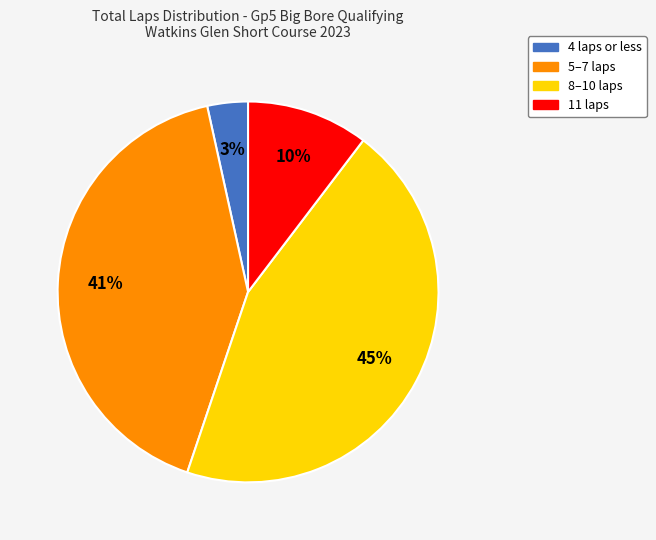

Does any single category account for the majority?

No